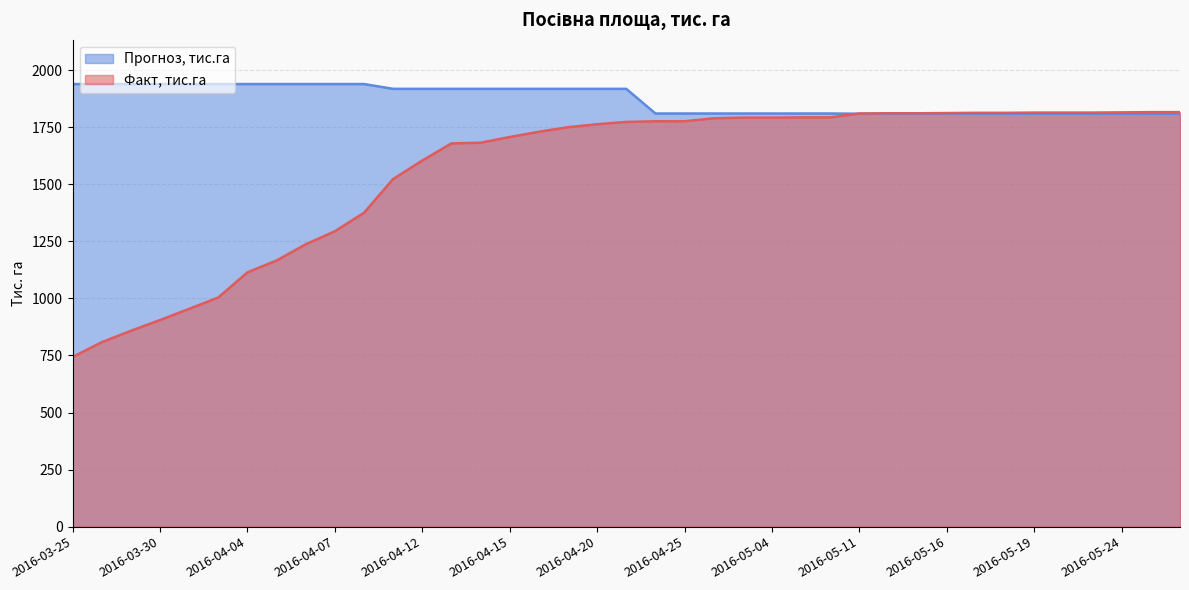

True or false: Факт, тис.га has a value of 2814 at 2016-05-17.

False